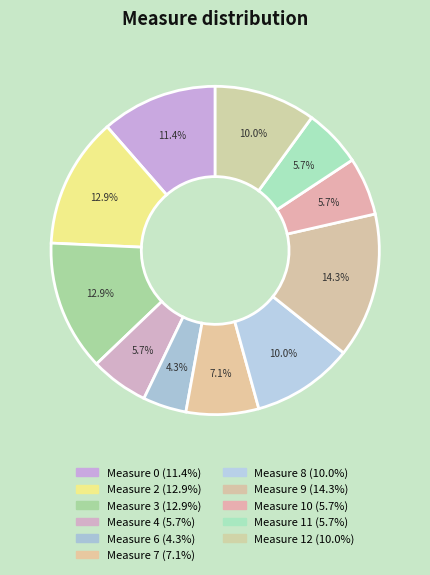

How many segments does this pie chart have?

11